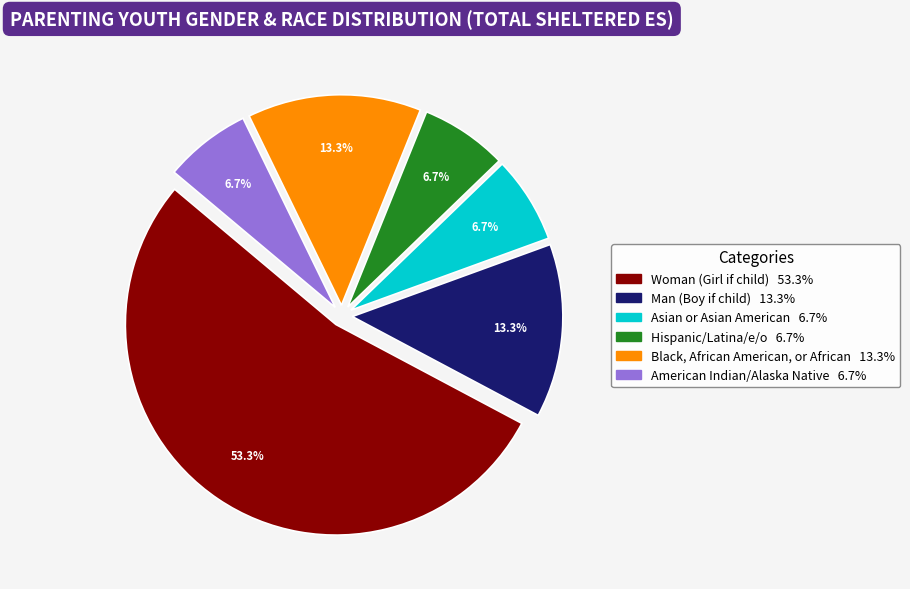

Which slice is the largest?

Woman (Girl if child)